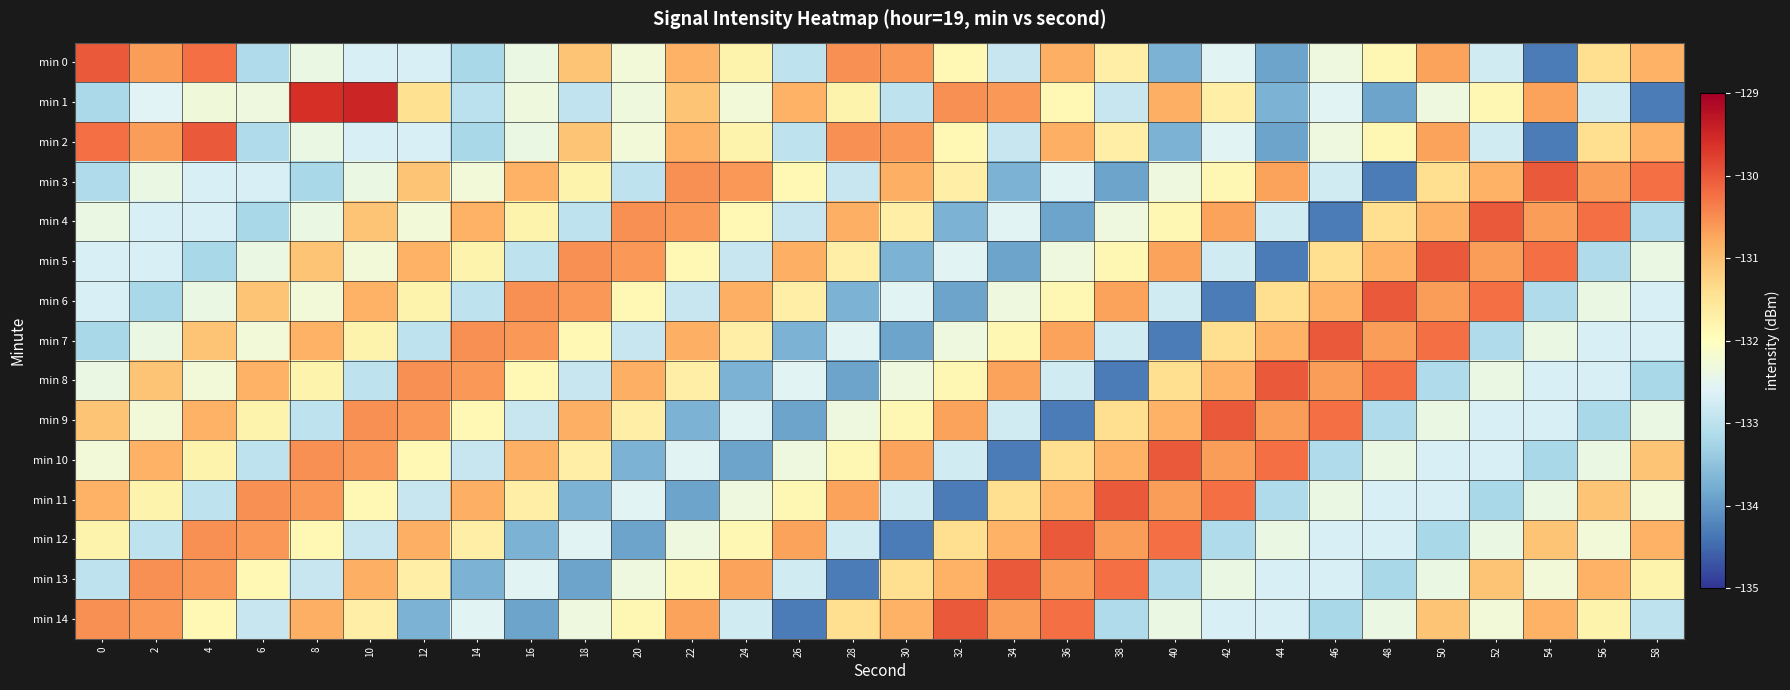

Between 36 and 40, which series saw the biggest shift?

min 7